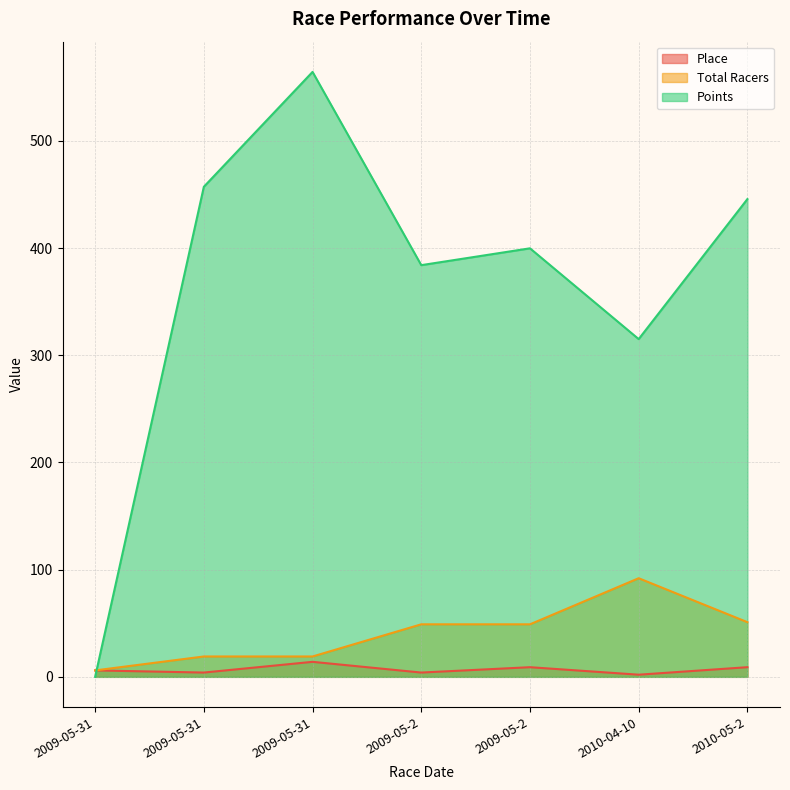

How many data points in Total Racers are less than 49?

3